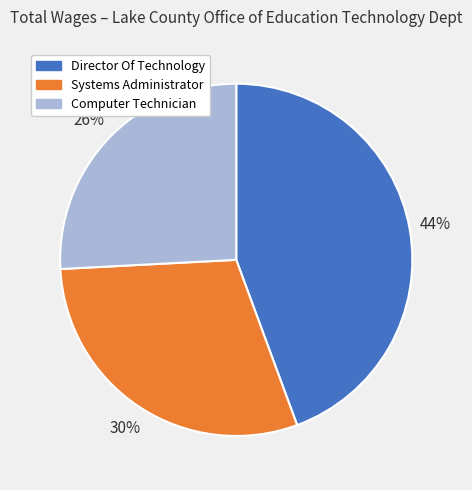

Which category has the smallest portion of the pie?

Computer Technician